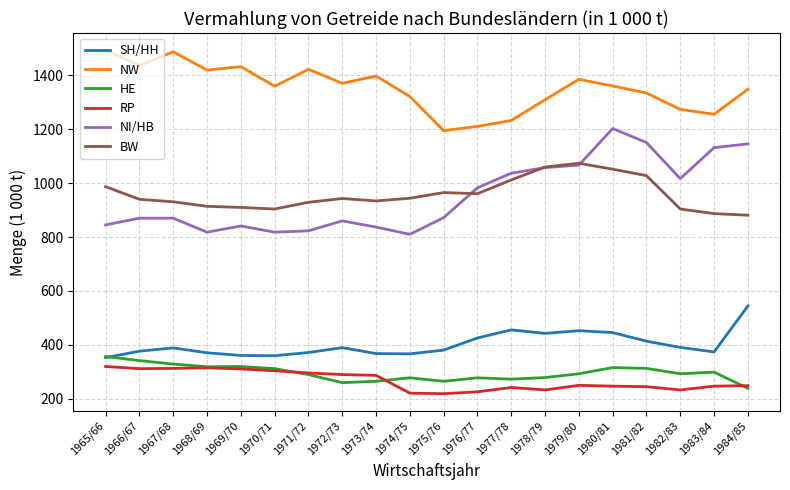

At which category is the sum across all series the highest?

1980/81